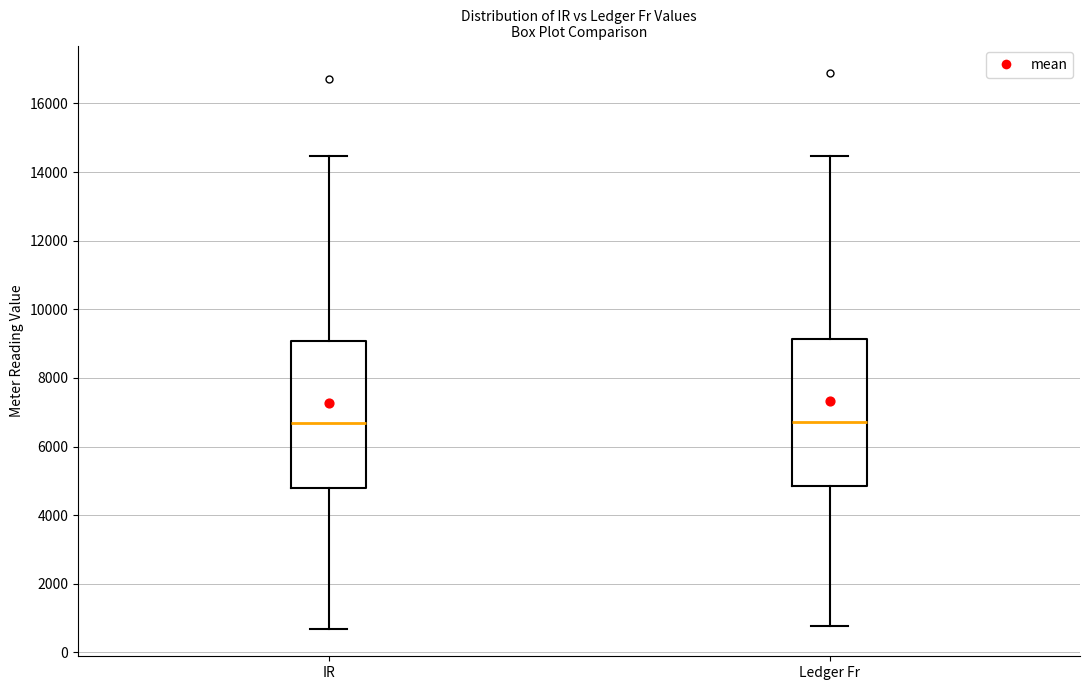

Reading left to right, transcribe this box plot: for each box, give where its median line is, the range the box spans, and where its two whiskers end, as read against the y-axis. The values are not printed on the chart, so give them approximately, as read against the axis.

IR: median 6600, box 4800 to 9000, whiskers 600 to 14400
Ledger Fr: median 6800, box 4800 to 9200, whiskers 800 to 14400